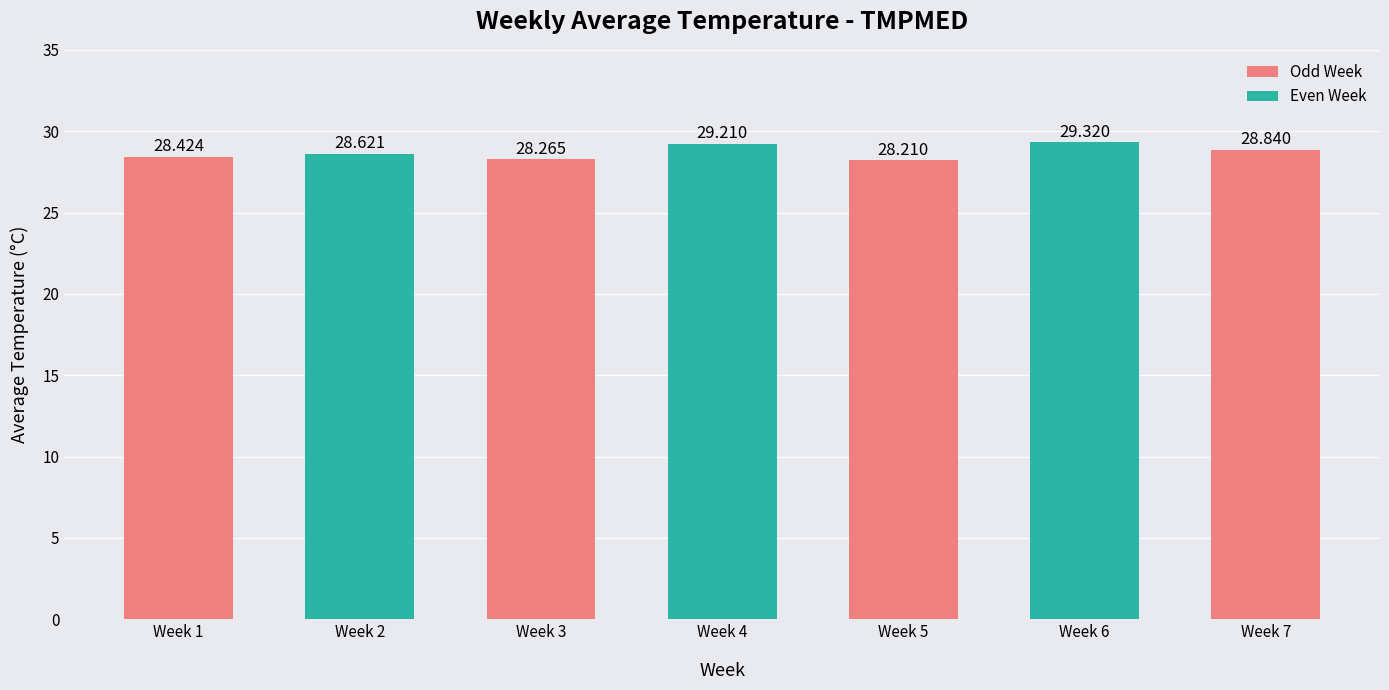

Rank the categories by value from highest to lowest.

Week 6, Week 4, Week 7, Week 2, Week 1, Week 3, Week 5